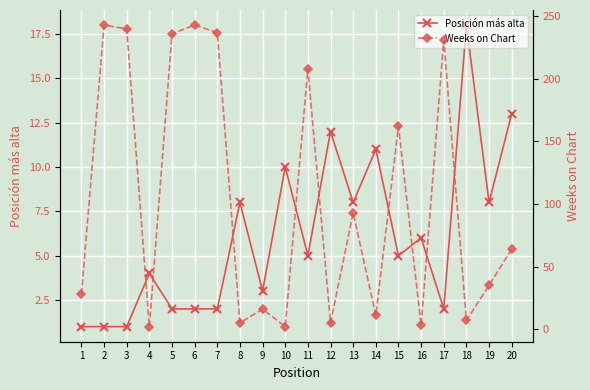

Reading right to left, extract all data points from this chart.

Posición más alta: 13	8	18	2	6	5	11	8	12	5	10	3	8	2	2	2	4	1	1	1
Weeks on Chart: 64	35	7	231	3	162	11	93	5	208	2	16	5	237	243	236	2	240	243	28